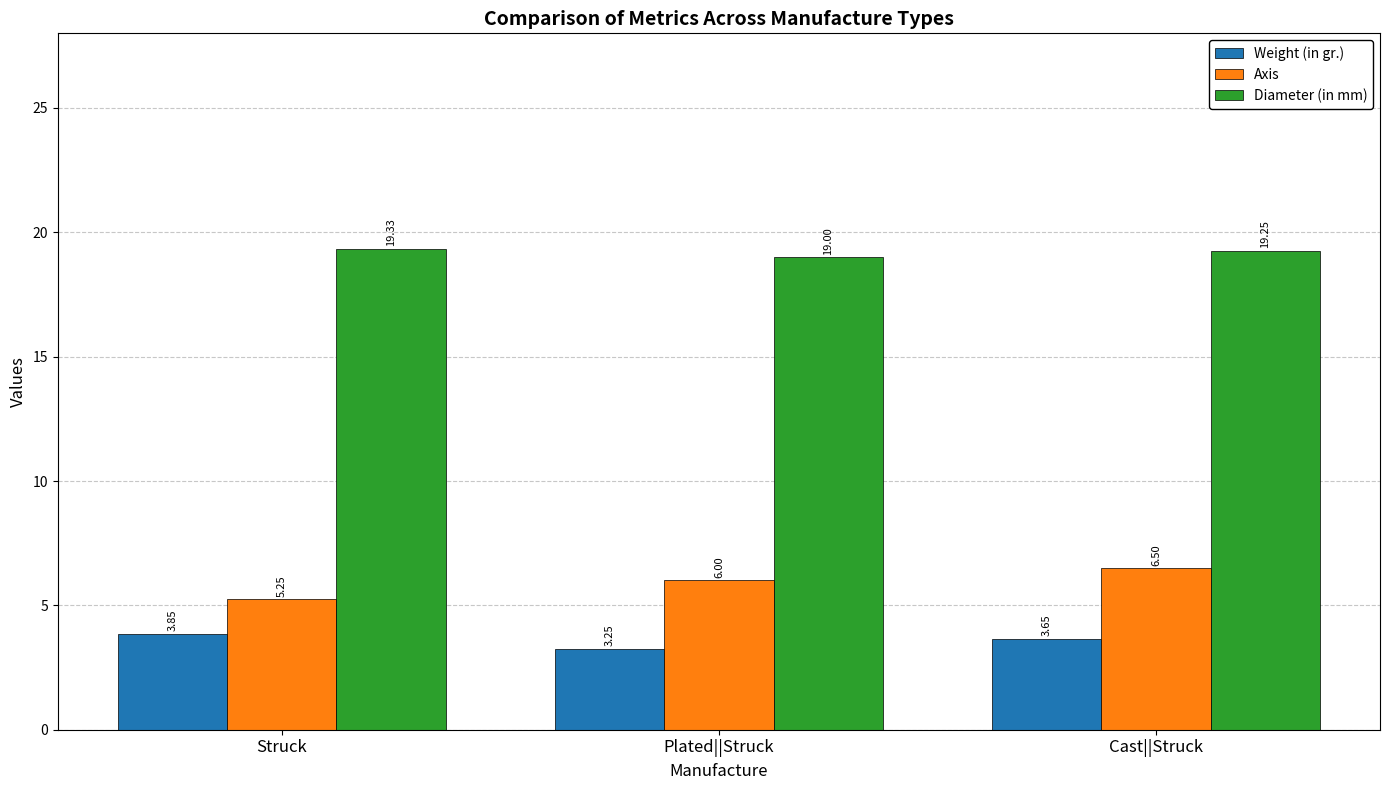

Are the bars grouped side by side (vs. stacked)?

Yes